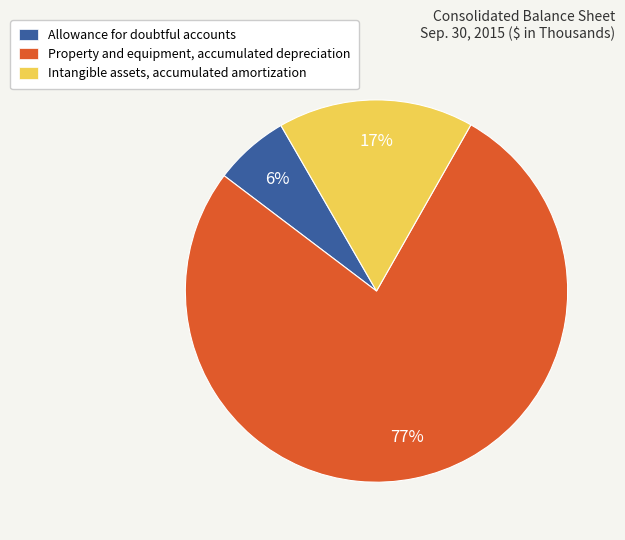

To the nearest percent, what is the difference between the largest and smallest slice percentages?

71%